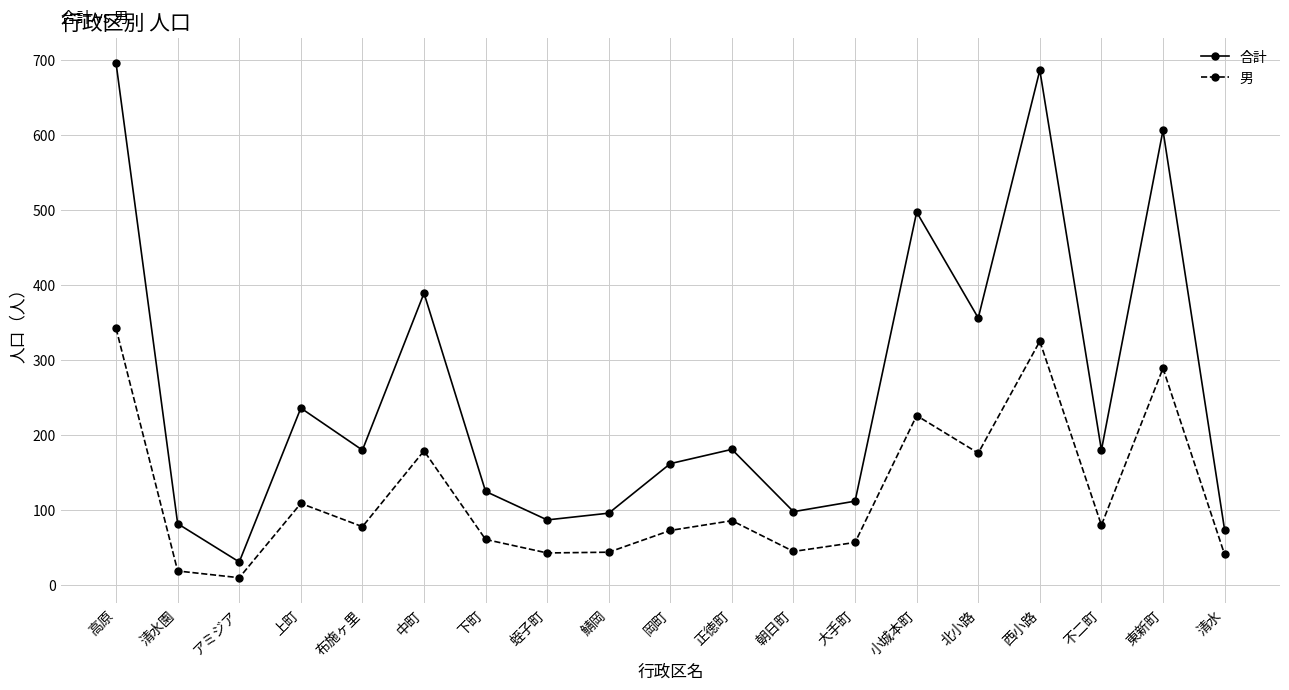

Which series changed the most between 清水園 and 朝日町?

男